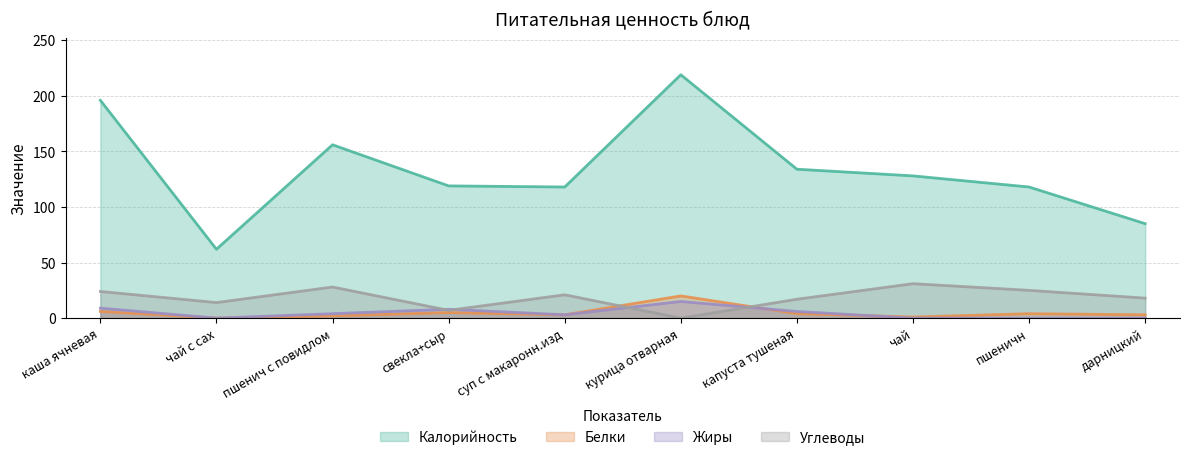

The Калорийность series shows 70 at пшеничн. True or false?

False